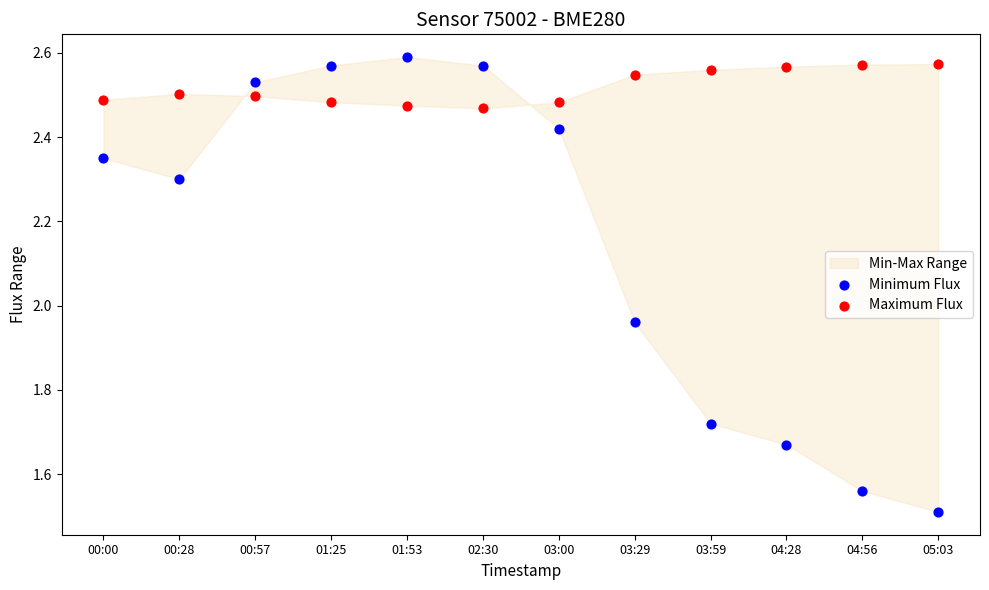

Which series contains the lowest Y value?

Minimum Flux